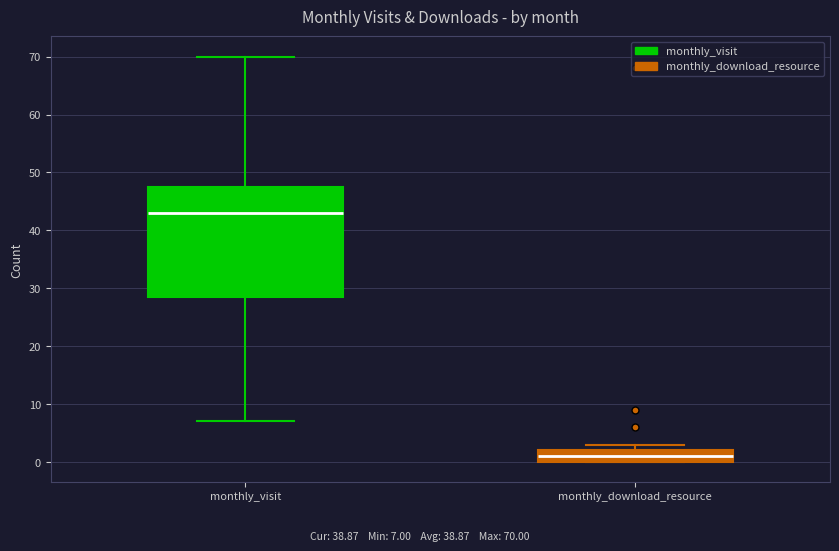

Where does the median line of the box for monthly_download_resource sit on the y-axis? The values are not printed on the chart, so give them approximately, as read against the axis.

1